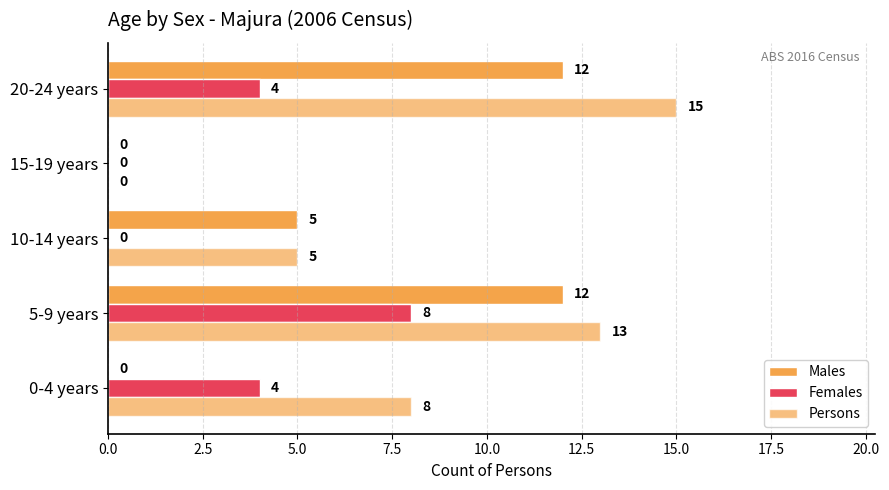

Which series has the widest spread of values?

Persons